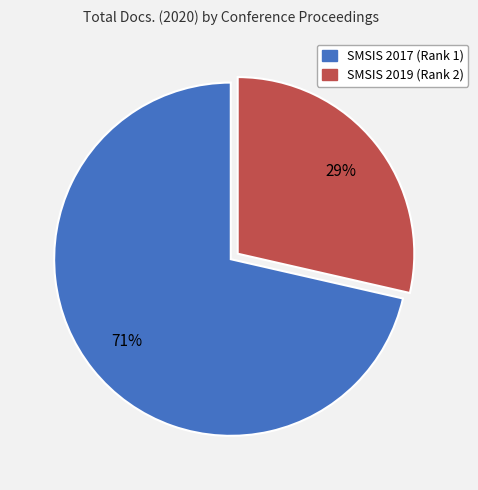

Combined, do SMSIS 2019 (Rank 2) and SMSIS 2017 (Rank 1) account for over 50%?

Yes